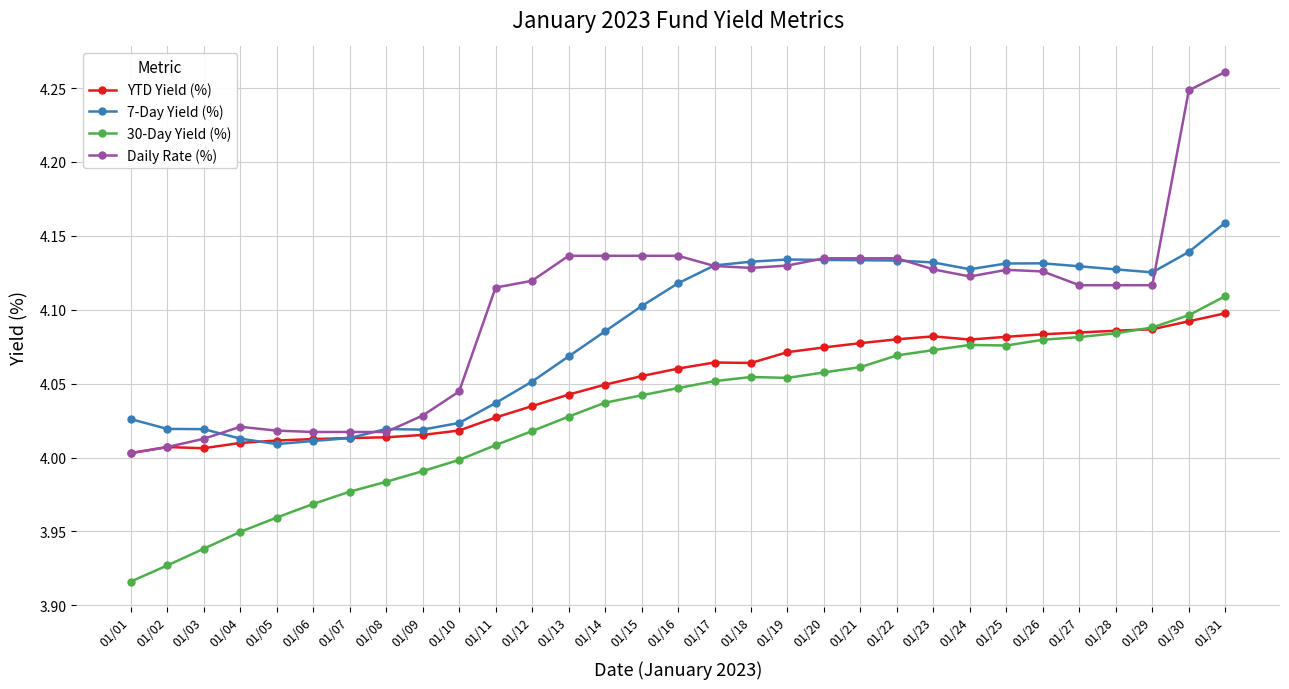

The value of YTD Yield (%) at 01/27 is 5.6. True or false?

False